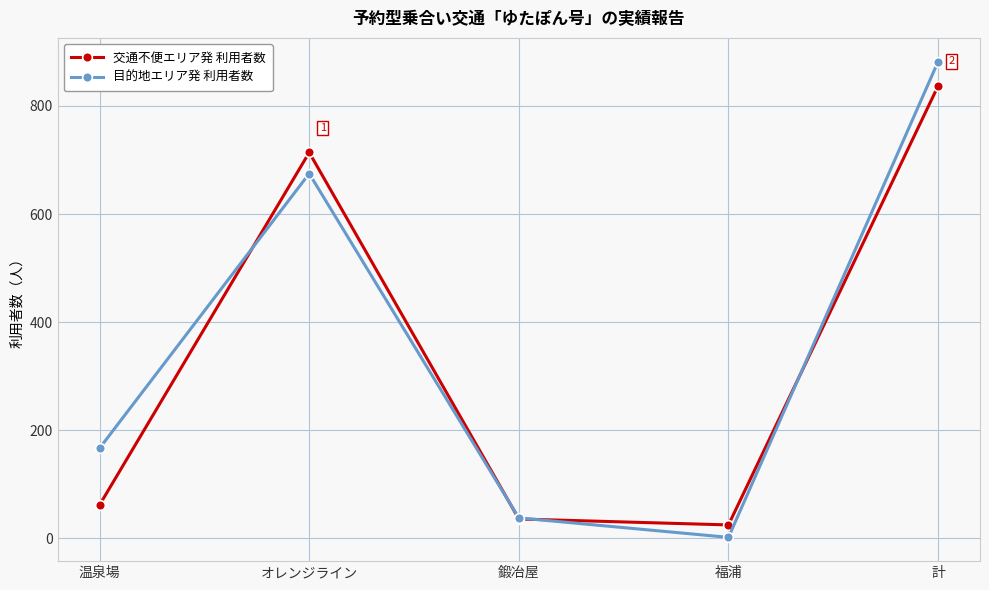

Which series has the widest spread of values?

目的地エリア発 利用者数